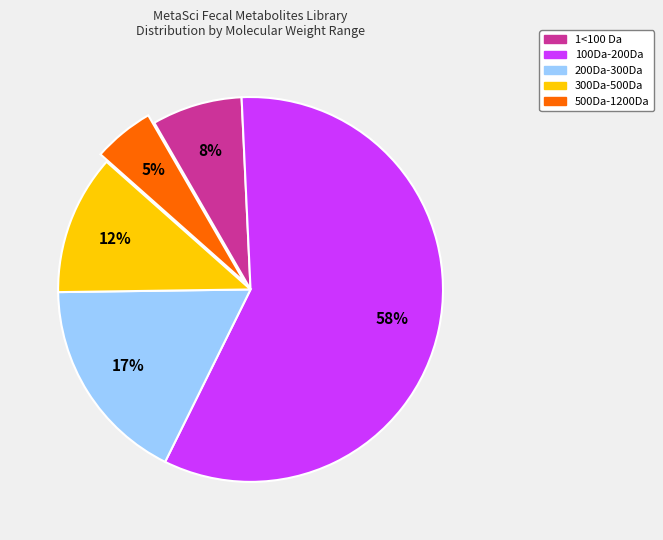

How many slices are in this pie chart?

5